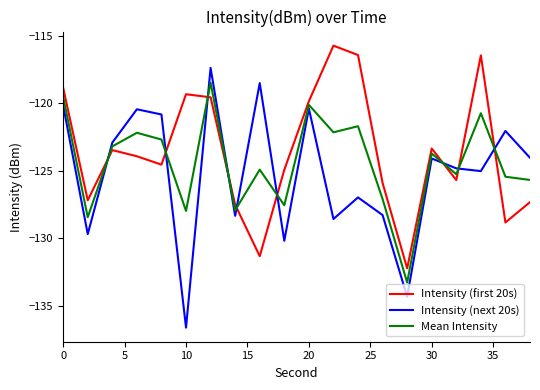

List the series in order of their peak value, highest first.

Intensity (first 20s), Intensity (next 20s), Mean Intensity